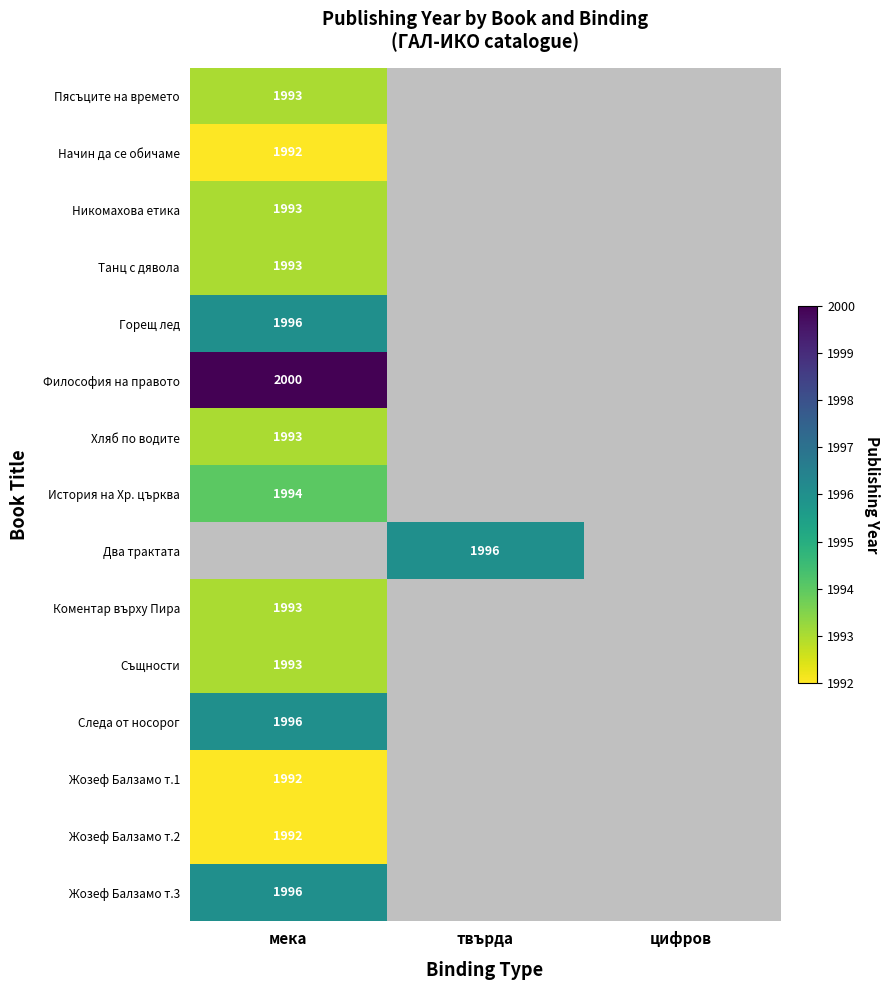

Is it true that Горещ лед equals 1996 at мека?

True